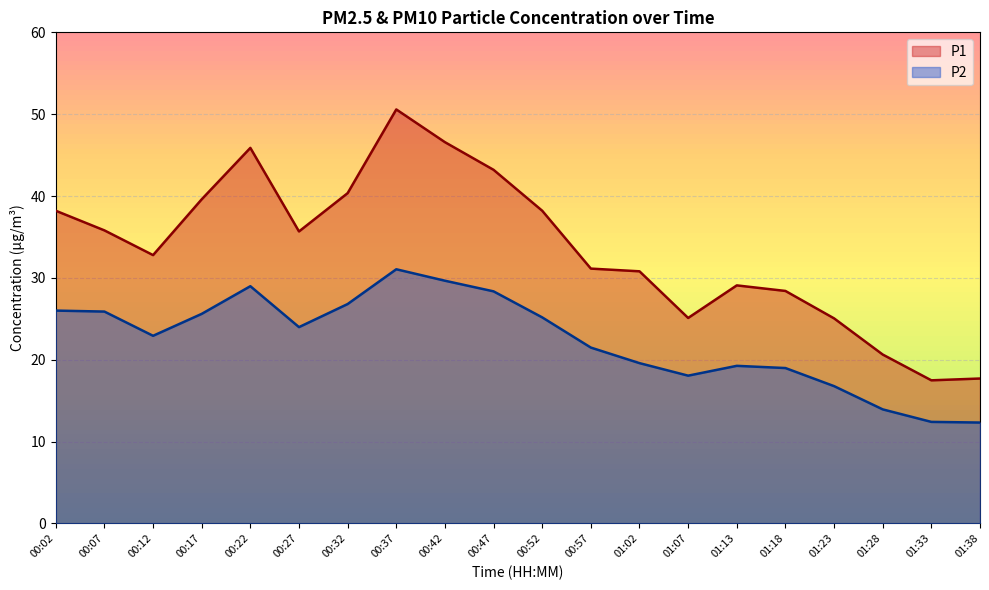

Rank the series by their average value, from highest to lowest.

P1, P2